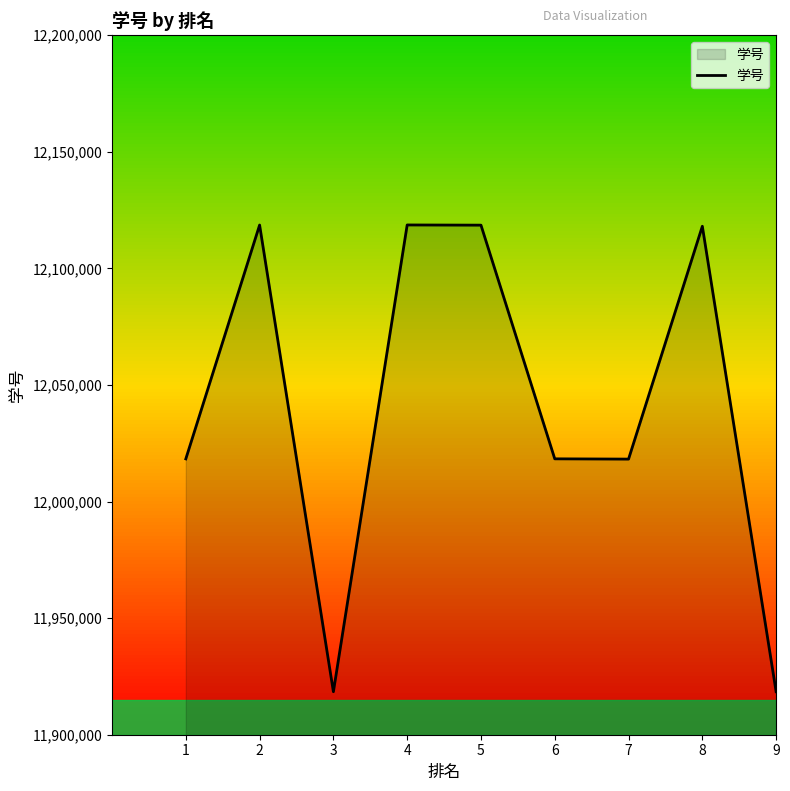

The value at 5 is 4783331. True or false?

False